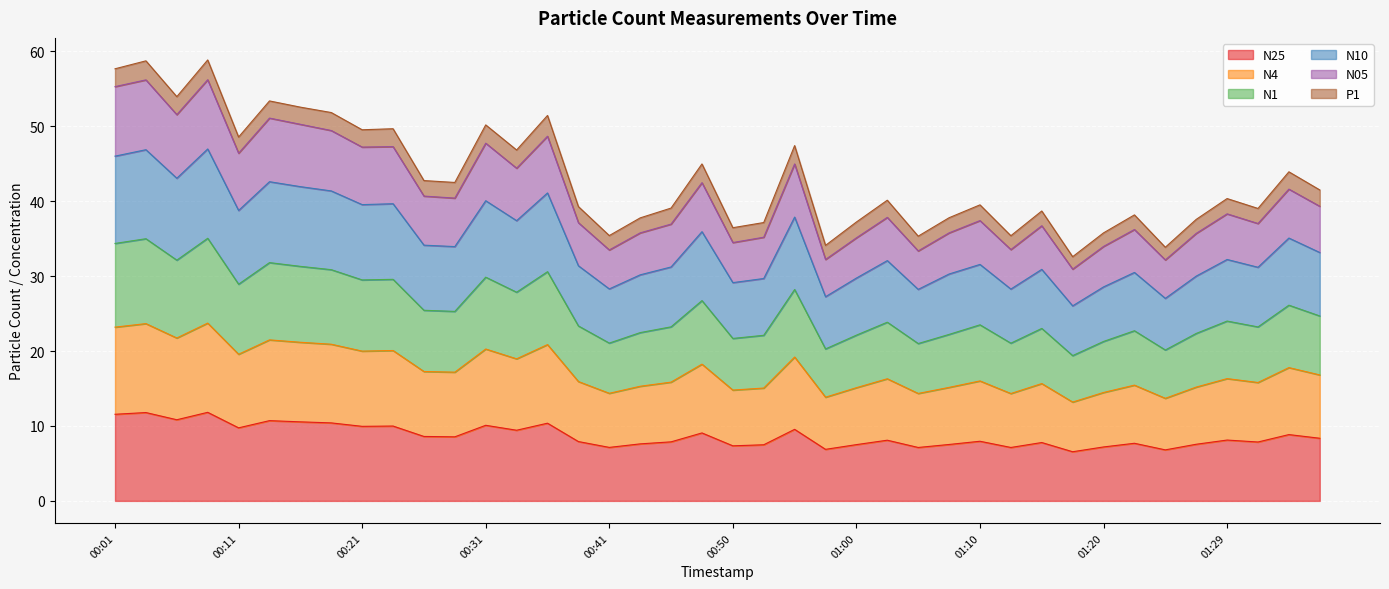

Is it true that N25 equals 2.4 at 01:10?

False